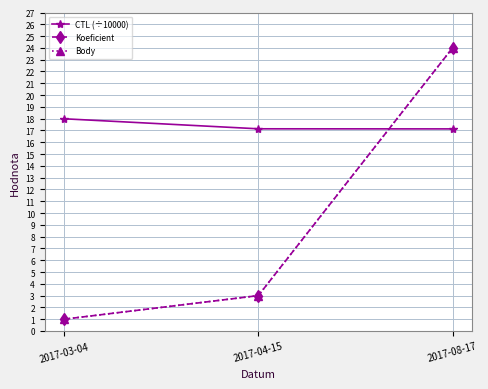

Does the chart have visible grid lines?

Yes